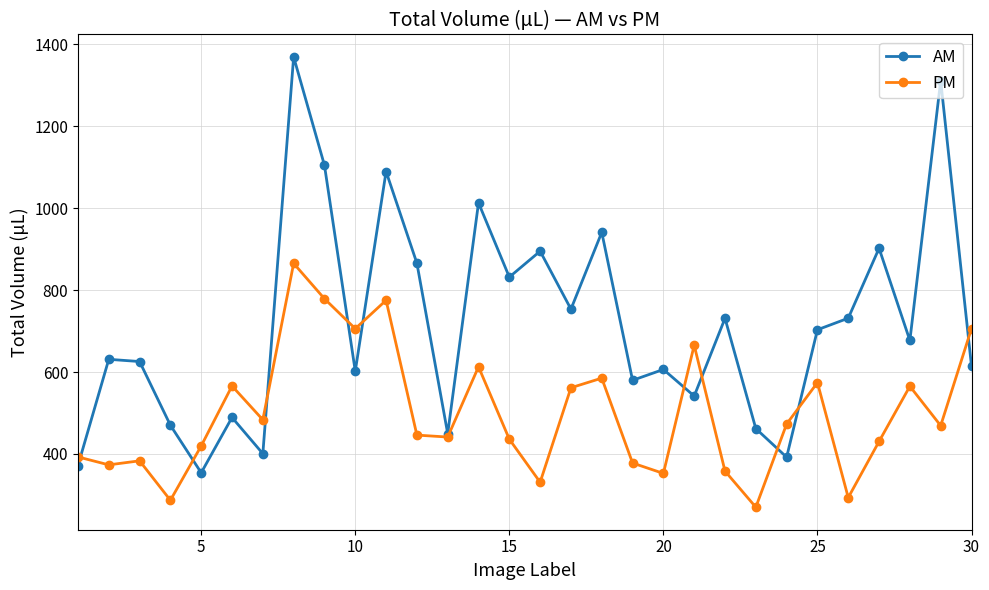

Rank the series by their average value, from highest to lowest.

AM, PM